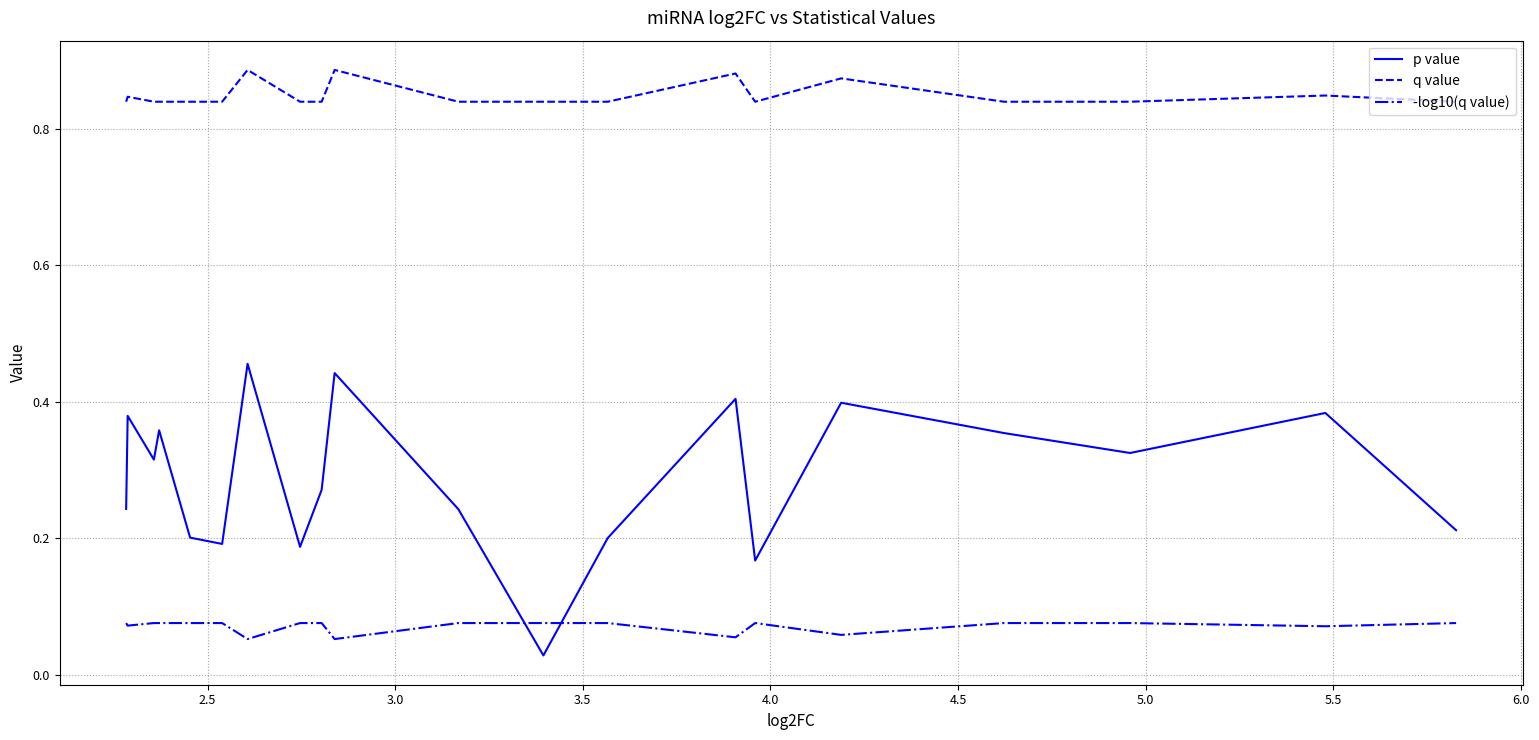

Rank the series by their maximum value, from lowest to highest.

-log10(q value), p value, q value